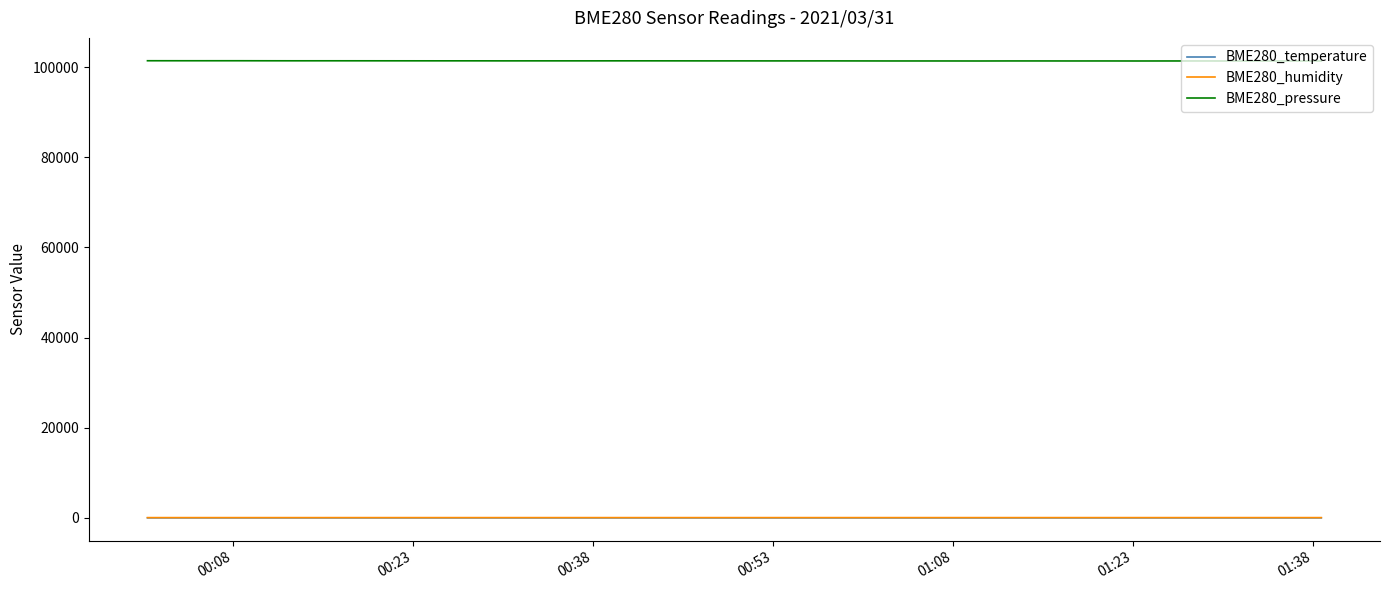

Count the number of data series in this chart.

3